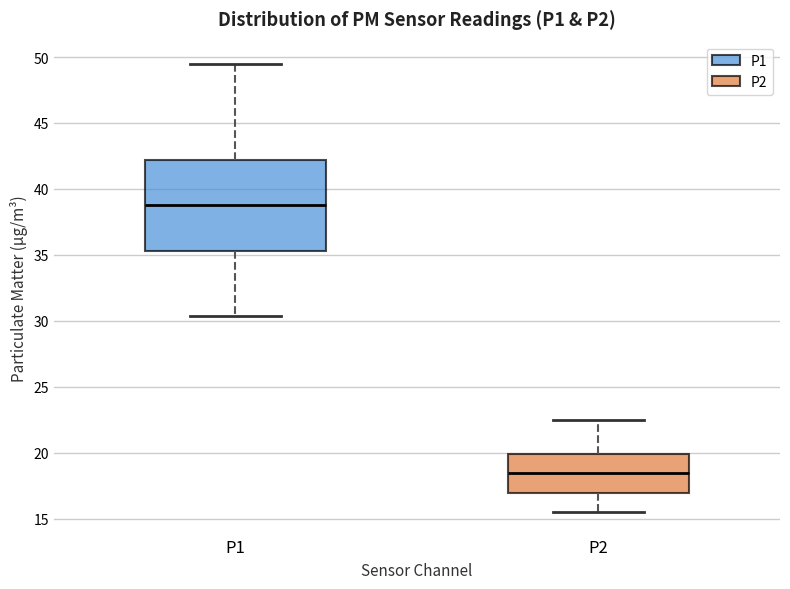

Reading left to right, read every box against the y-axis: the position of its median line, the range the box covers, and the ends of its whiskers. The values are not printed on the chart, so give them approximately, as read against the axis.

P1: median 39.0, box 35.5 to 42.0, whiskers 30.5 to 49.5
P2: median 18.5, box 17.0 to 20.0, whiskers 15.5 to 22.5